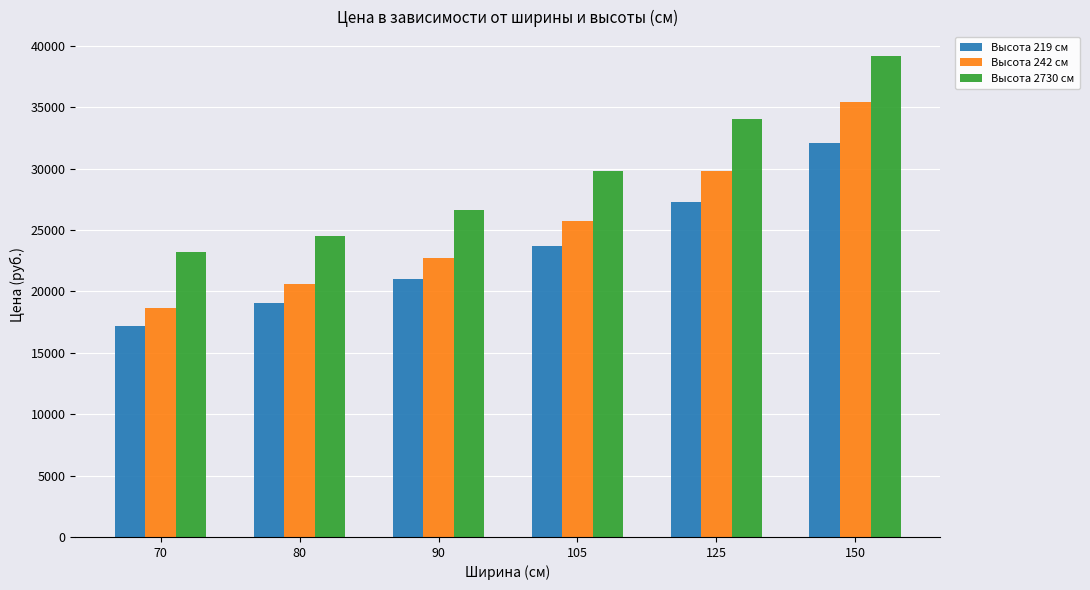

Read the Высота 2730 см value at 70, to the nearest 50.

23250